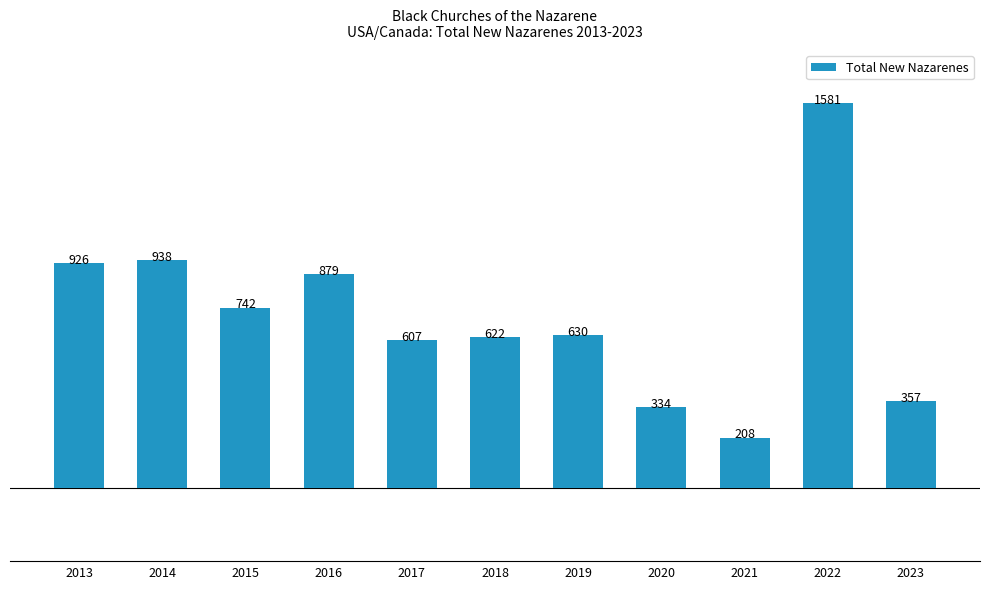

Rank the categories by value from lowest to highest.

2021, 2020, 2023, 2017, 2018, 2019, 2015, 2016, 2013, 2014, 2022